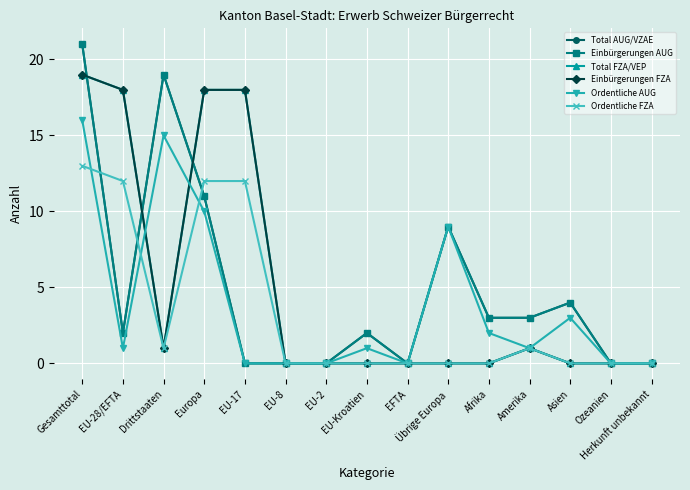

What is the sum of all Total AUG/VZAE values?

74